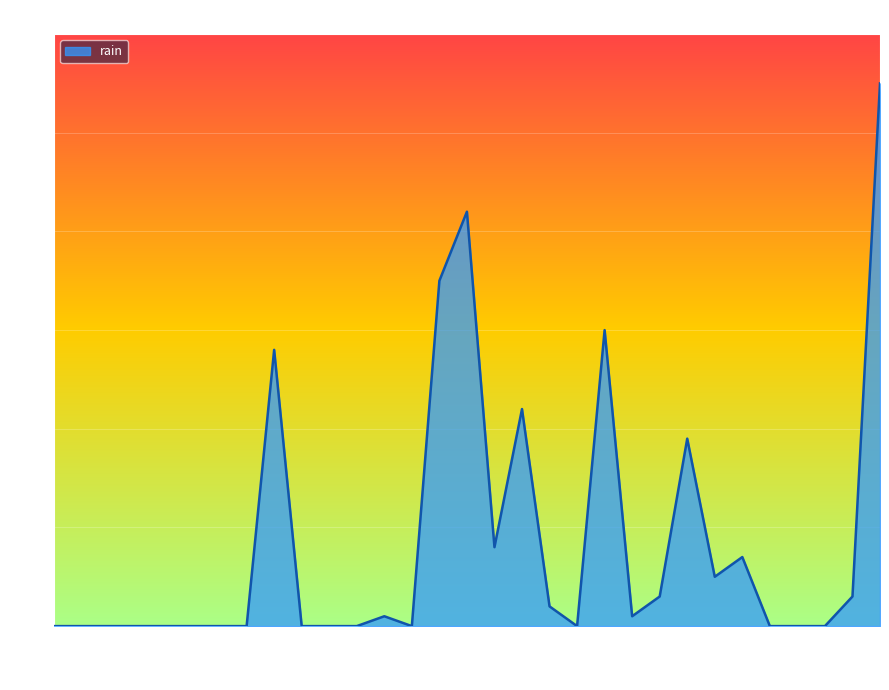

Reading right to left, what are all the values shown in this chart?

11.0	0.6	0.0	0.0	0.0	1.4	1.0	3.8	0.6	0.2	6.0	0.0	0.4	4.4	1.6	8.4	7.0	0.0	0.2	0.0	0.0	0.0	5.6	0.0	0.0	0.0	0.0	0.0	0.0	0.0	0.0